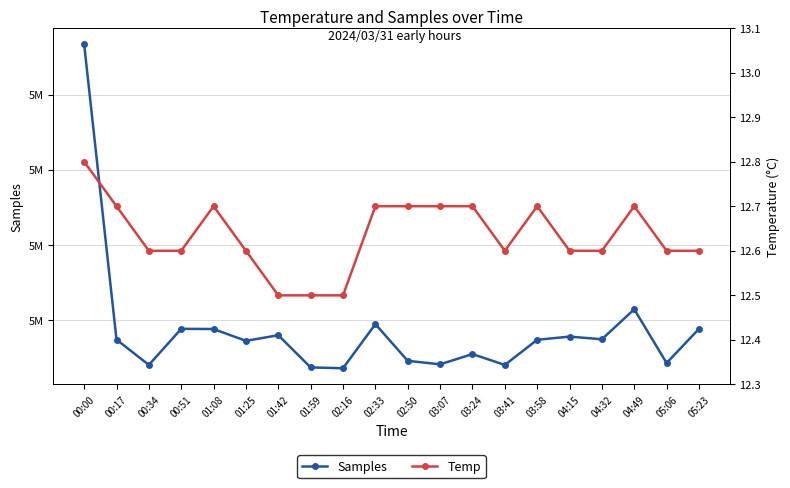

What is the value of the Temp point at the 5th from the left?

12.7